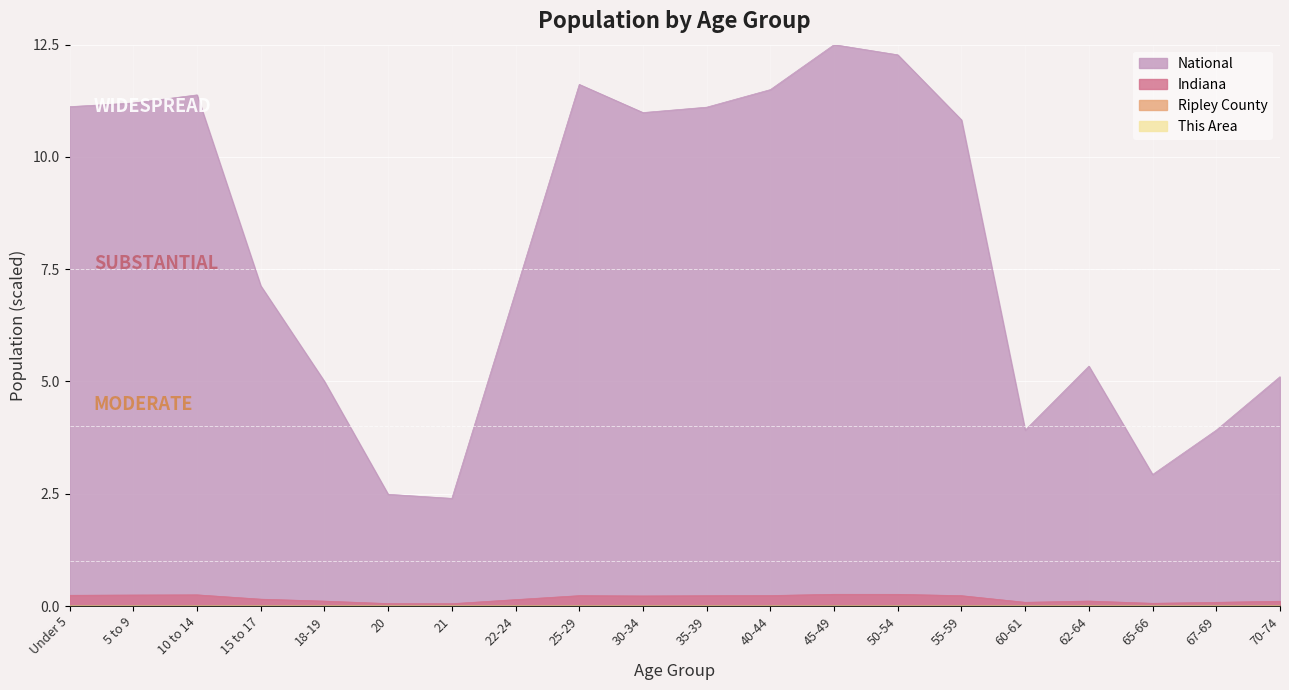

True or false: Indiana has a value of 0.2 at 10 to 14.

True